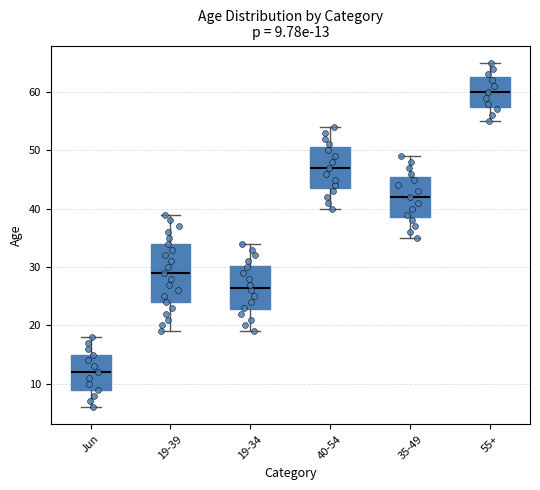

Which box has the lowest median line?

Jun